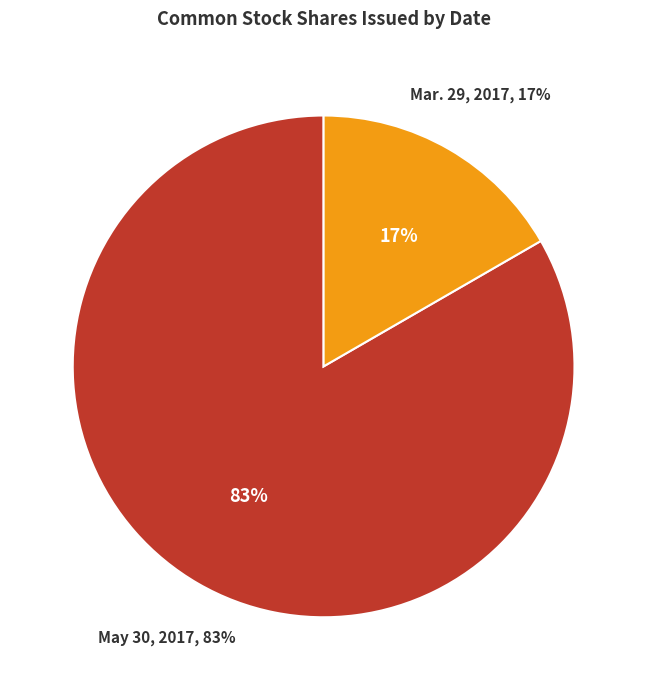

What portion of the pie excludes Mar. 29, 2017?

83.3%